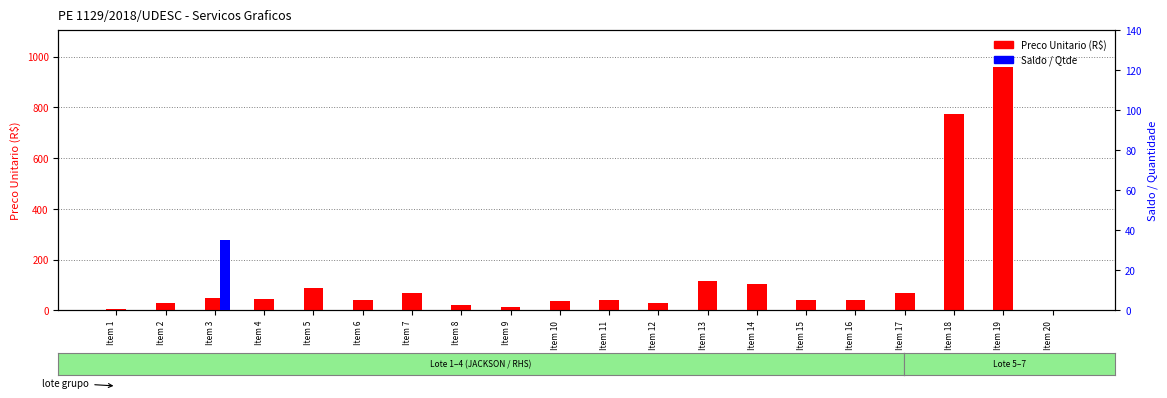

How many bars are there in each group?

2